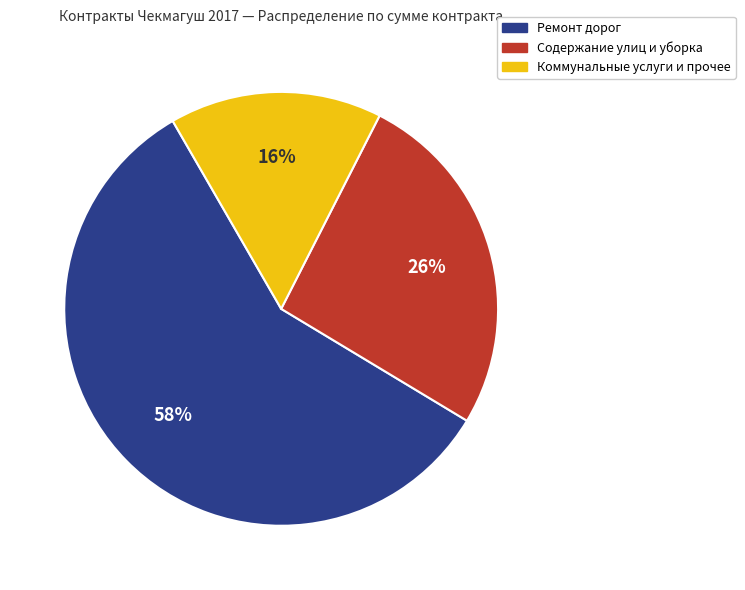

To the nearest percent, what is the difference between the largest and smallest slice percentages?

42%